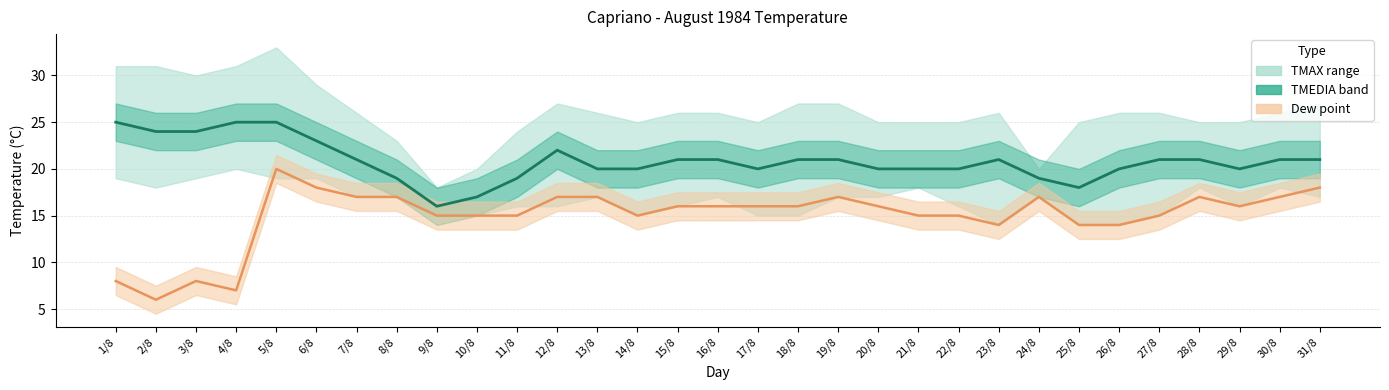

Reading right to left, what are all the values shown in this chart?

31/8=21	30/8=21	29/8=20	28/8=21	27/8=21	26/8=20	25/8=18	24/8=19	23/8=21	22/8=20	21/8=20	20/8=20	19/8=21	18/8=21	17/8=20	16/8=21	15/8=21	14/8=20	13/8=20	12/8=22	11/8=19	10/8=17	9/8=16	8/8=19	7/8=21	6/8=23	5/8=25	4/8=25	3/8=24	2/8=24	1/8=25